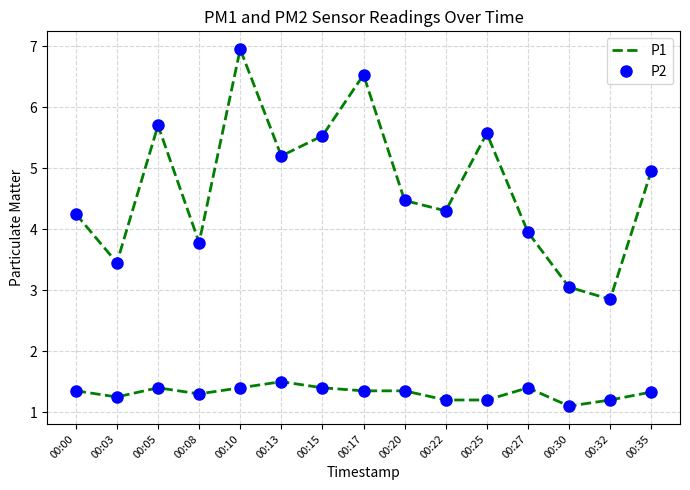

Rank the series by their average value, from highest to lowest.

P1, P2